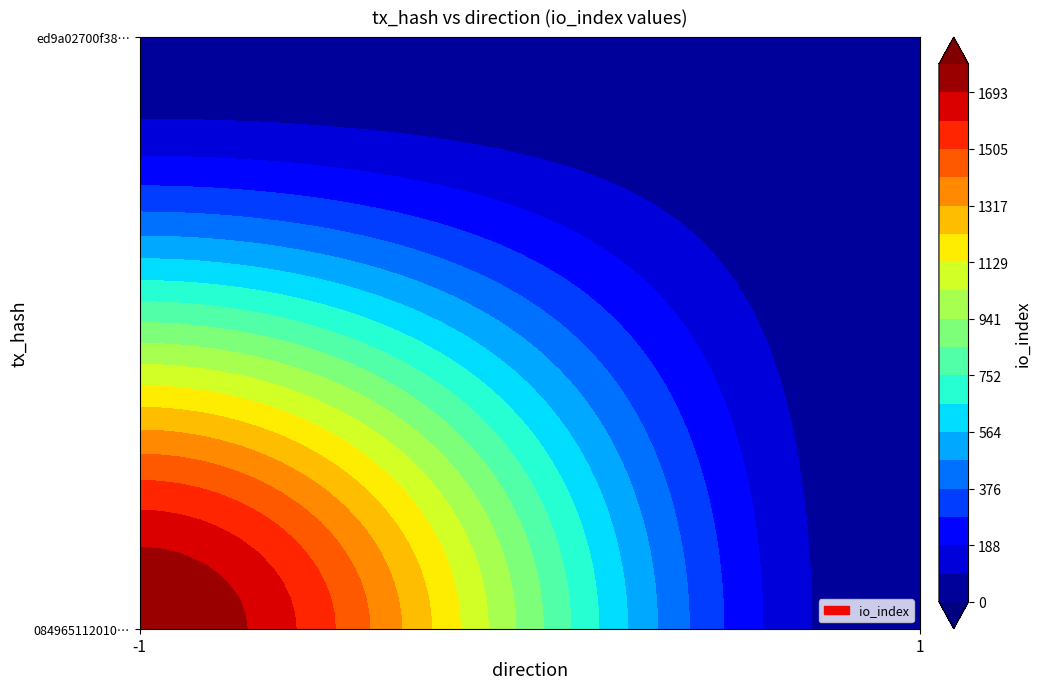

Which has a higher value, 1 or -1?

-1